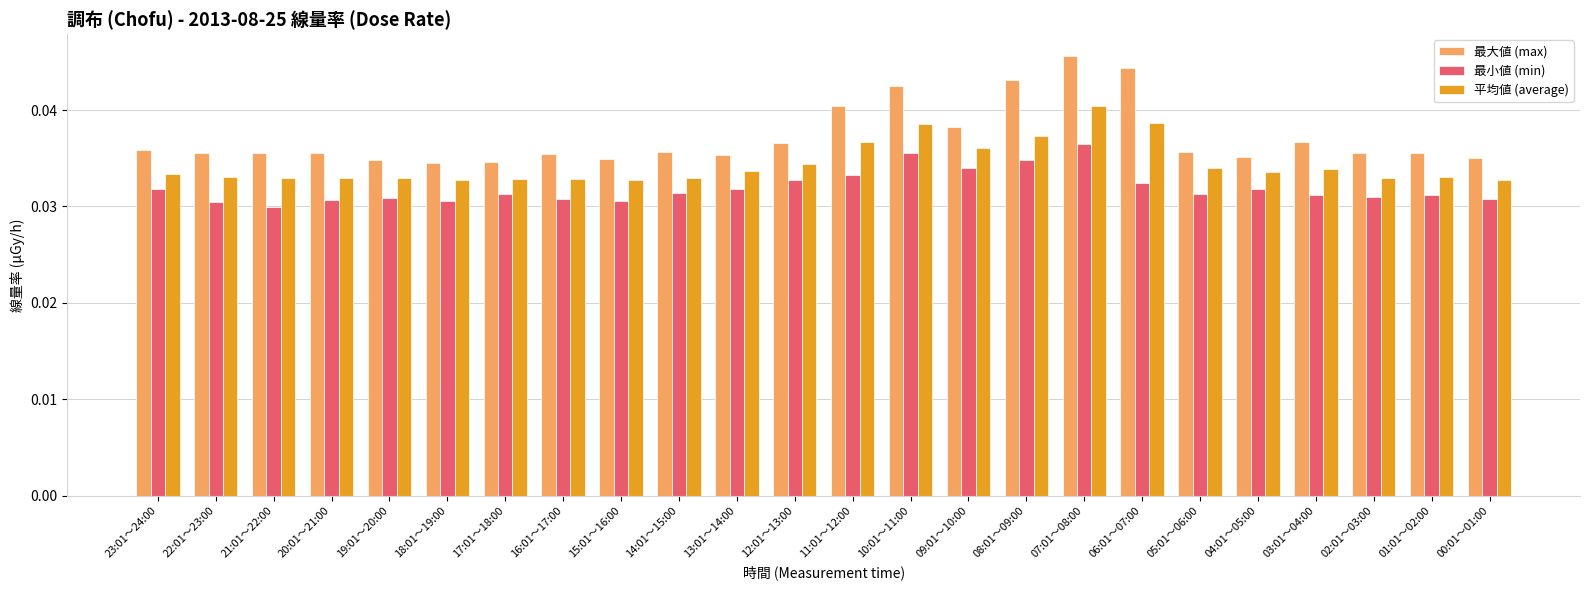

Which category has the highest value across all series?

07:01～08:00